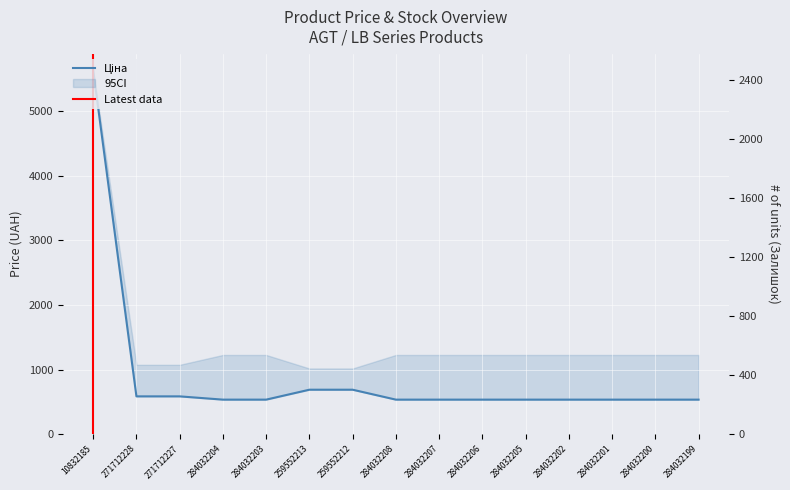

The value of Залишок at 10832185 is 2.0. True or false?

True